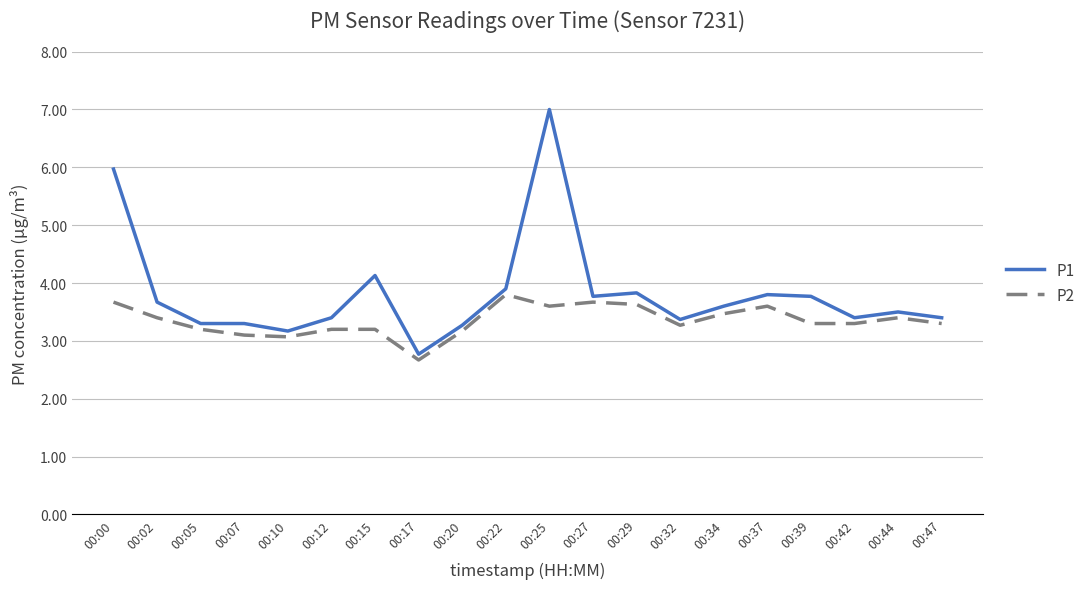

What is the difference between the P1 values at 00:17 and 00:02?

0.9